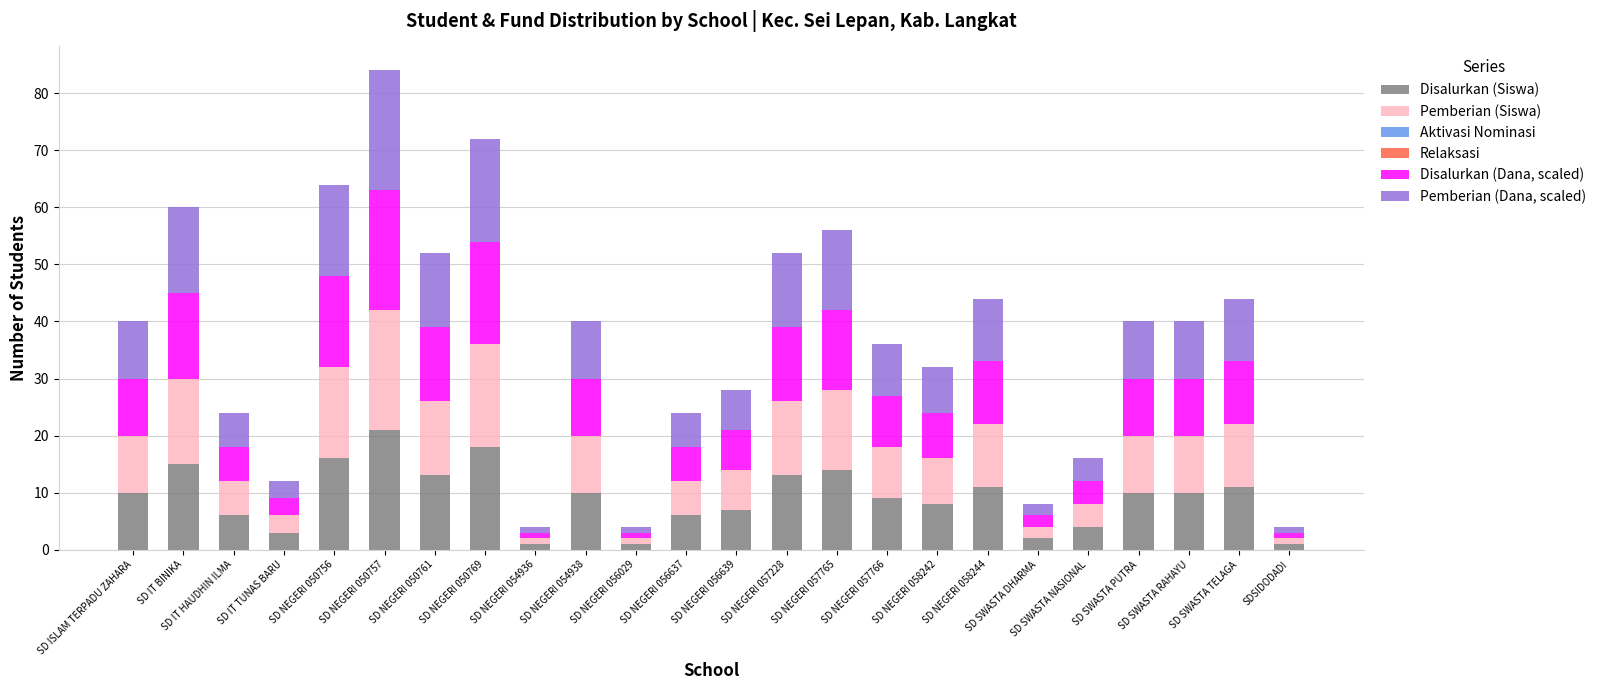

What is the maximum value for Disalurkan (Siswa)?

21